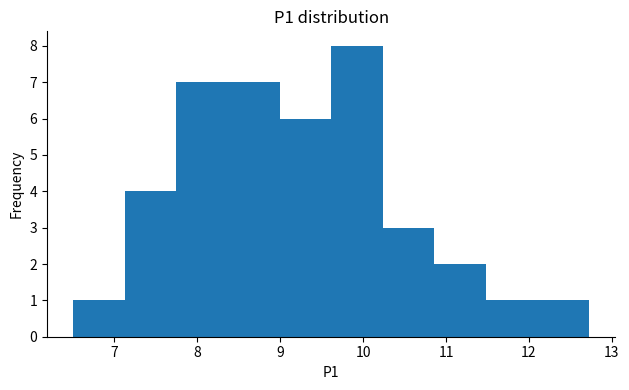

Reading left to right, transcribe this chart: for each bar, give the range it covers on the x-axis and its height. Neither the bar edges nor the heights are printed on the chart, so give them approximately, as read against the axes.

6.5 to 7.1: 1
7.1 to 7.7: 4
7.7 to 8.4: 7
8.4 to 9.0: 7
9.0 to 9.6: 6
9.6 to 10.2: 8
10.2 to 10.9: 3
10.9 to 11.5: 2
11.5 to 12.1: 1
12.1 to 12.7: 1